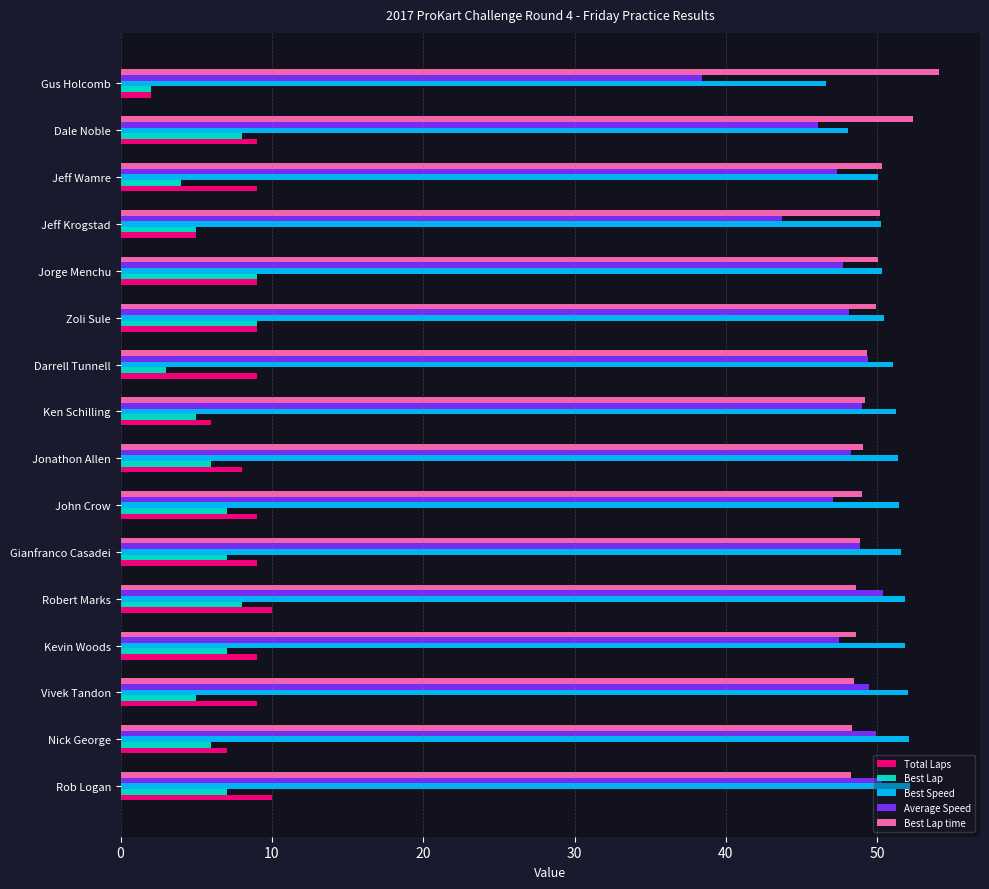

What value does the Best Lap series have at Jeff Krogstad?

5.0